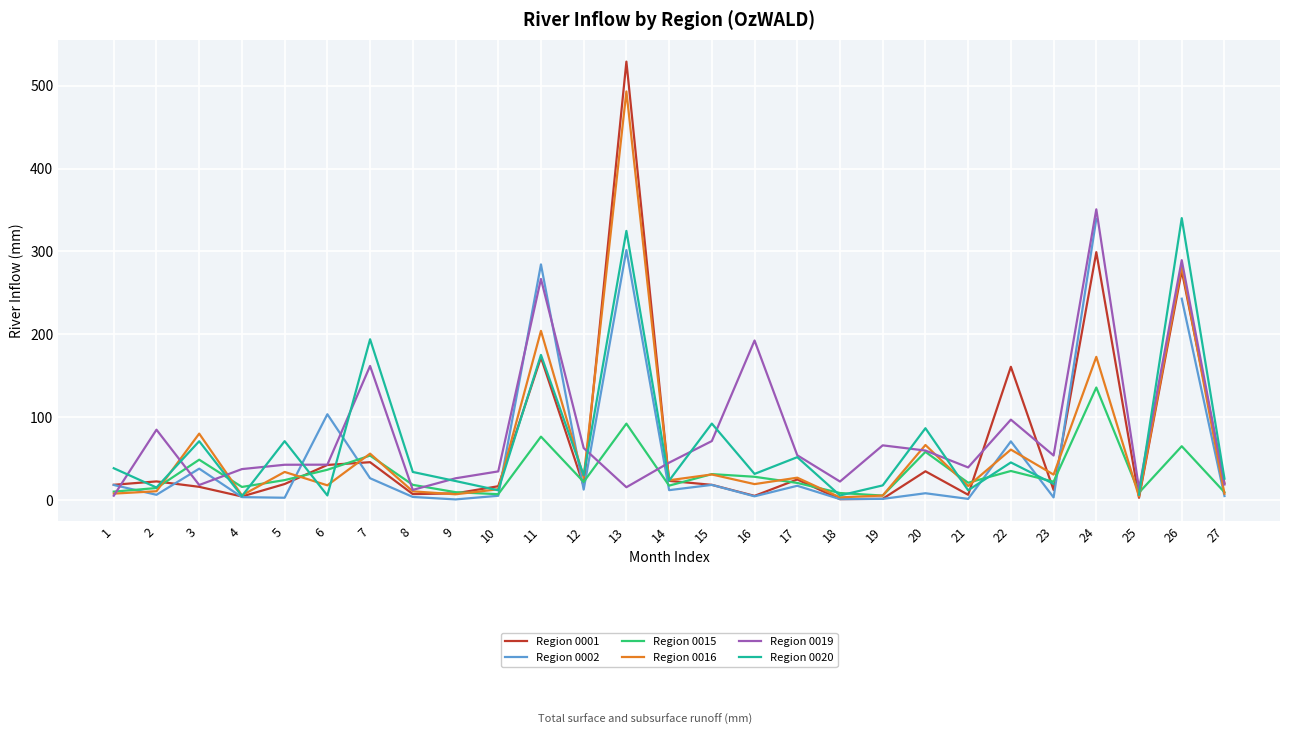

What is the value of the Region 0001 point at the 13th from the left?

529.1